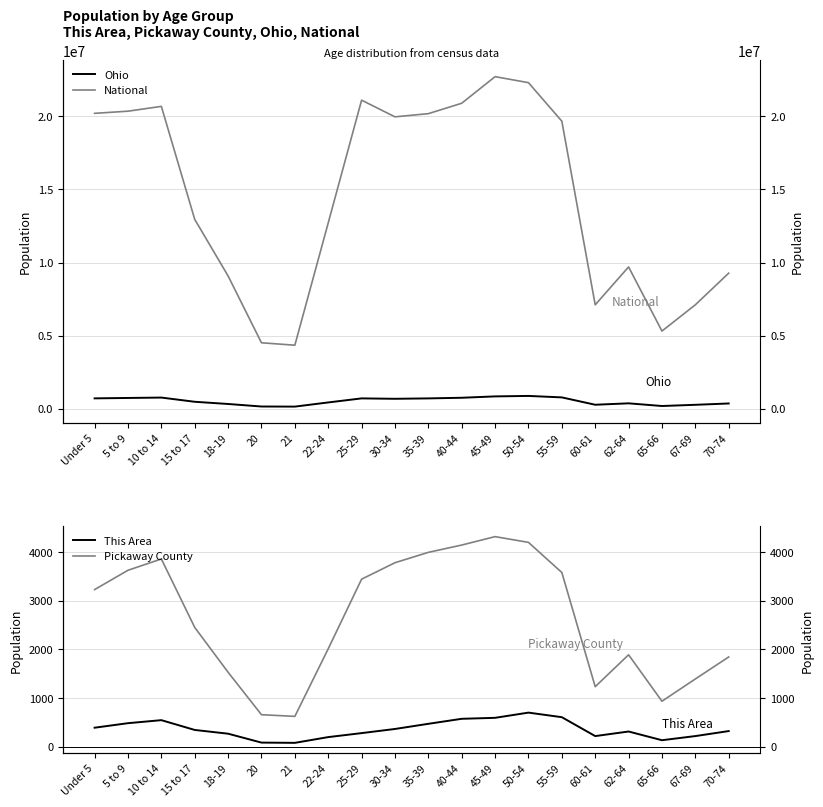

What is the difference between the second highest and minimum values in the Pickaway County series?

3574